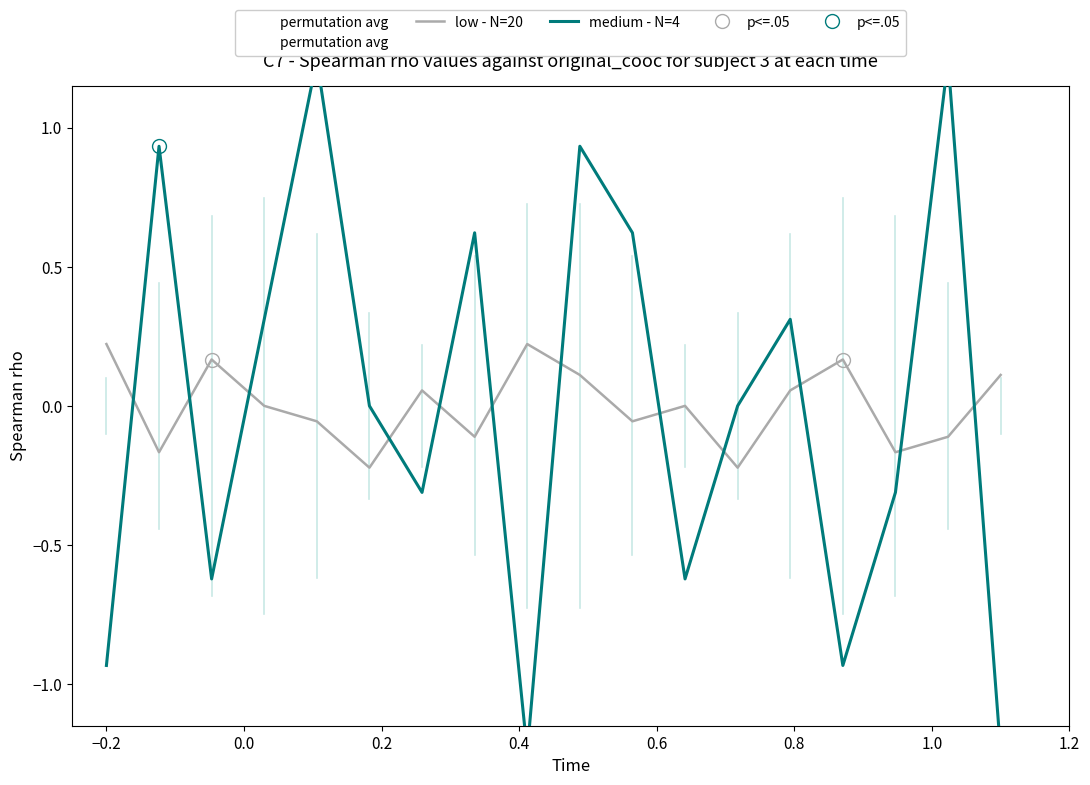

How many distinct data groups are displayed?

2